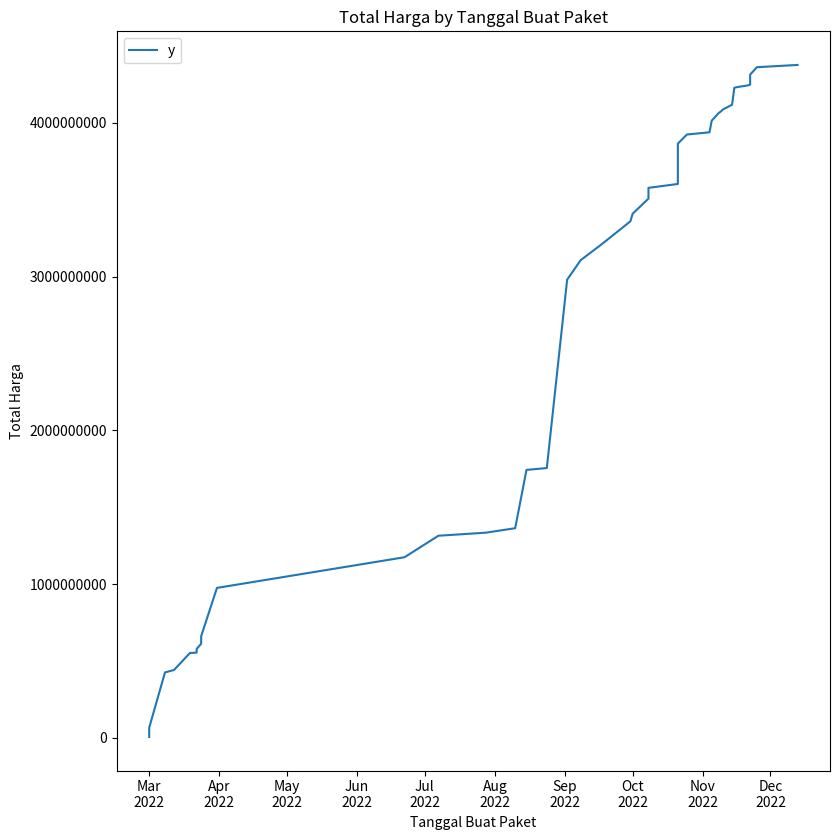

Reading left to right, list all the values displayed in this chart.

6936000	66871000	426371000	442158200	552548190	554943940	578624740	612757245	640477245	661708245	975830025	1175030025	1314830025	1334780025	1363780025	1742855025	1754855025	2979537025	3106537025	3206537025	3359014025	3408492025	3506492025	3576492025	3601692025	3863810175	3923185175	3937585175	4013505175	4061645175	4072745175	4086187175	4116987175	4226987175	4230812175	4242612175	4247705175	4312705175	4360845175	4375595175